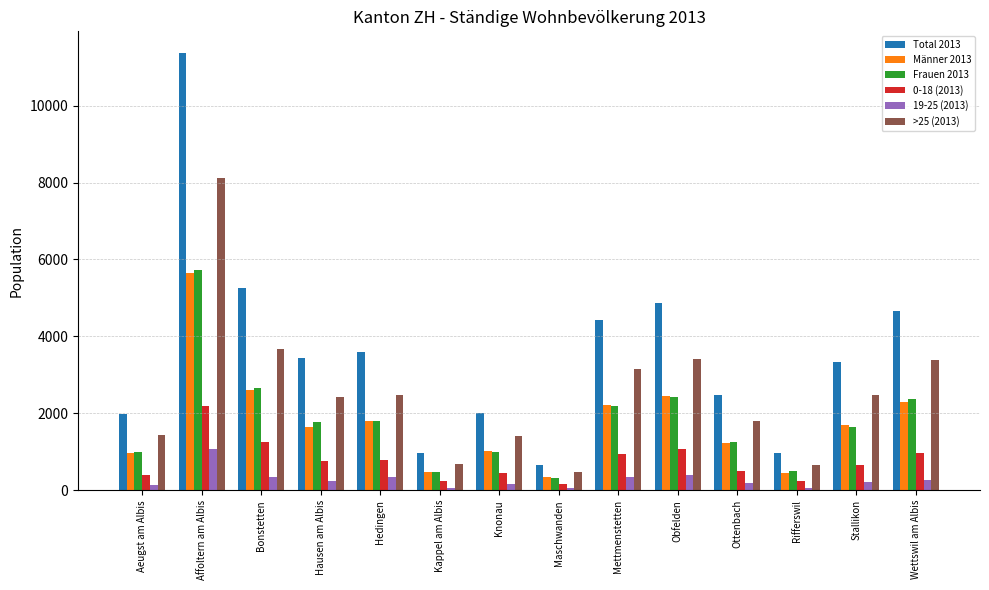

At how many categories does at least one series exceed 63?

14